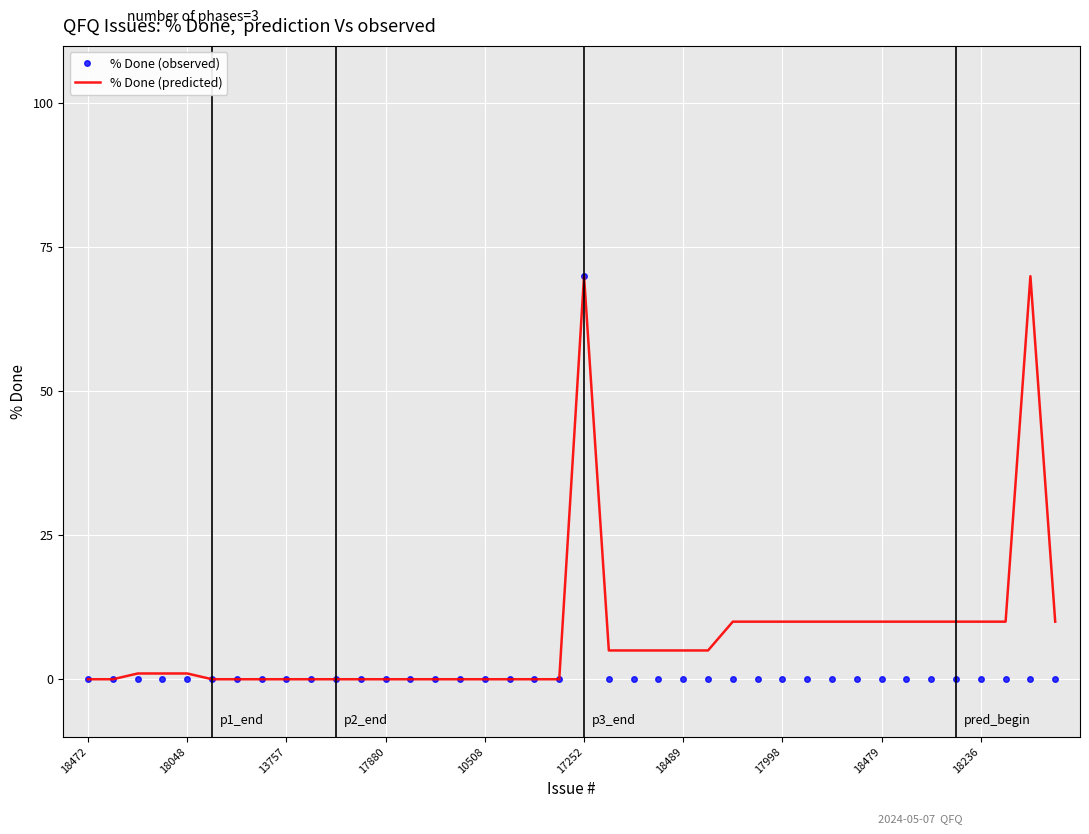

What is the highest value of the % Done (predicted) series?

70